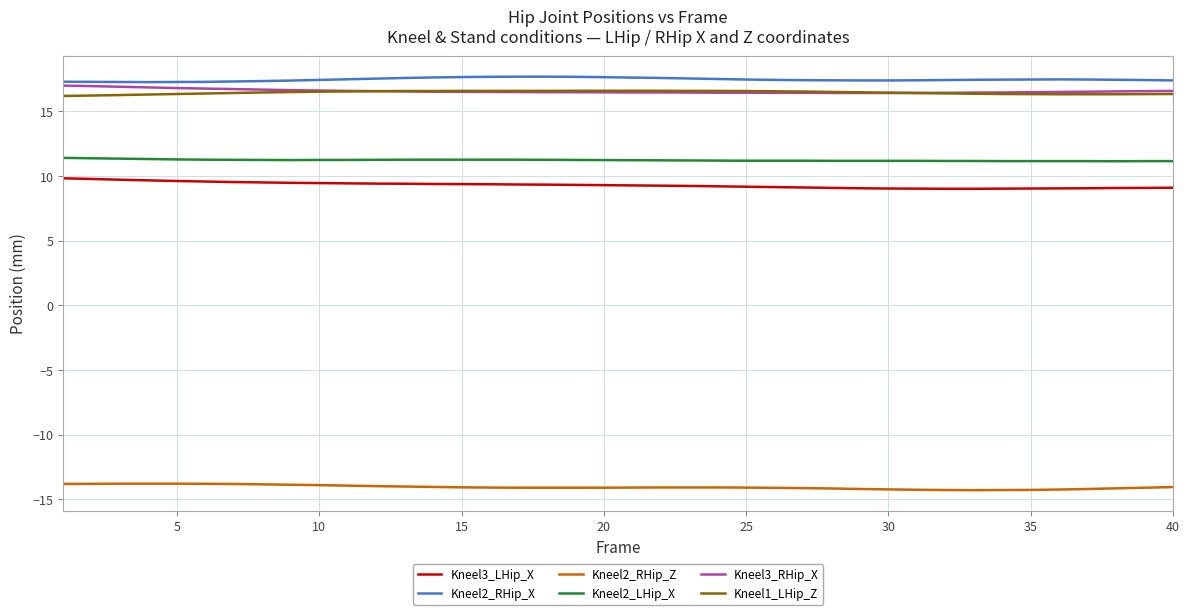

True or false: Kneel2_RHip_Z and Kneel2_LHip_X intersect in this chart.

False